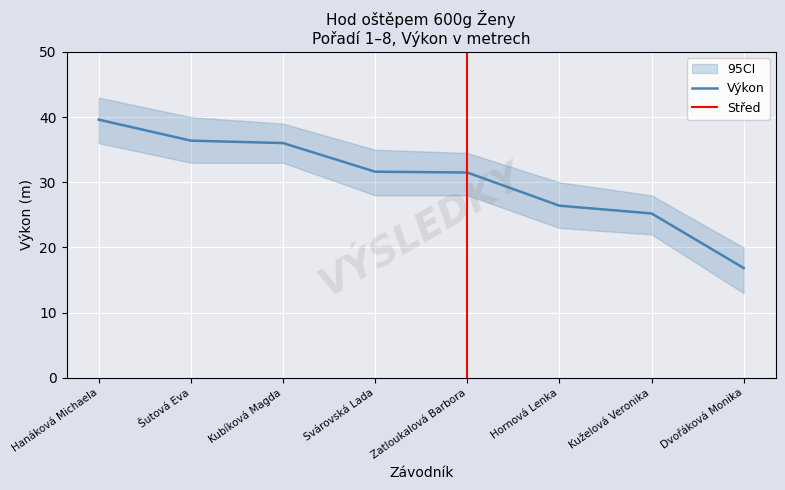

Rank the categories by value from lowest to highest.

Dvořáková Monika, Kuželová Veronika, Hornová Lenka, Zatloukalová Barbora, Svárovská Lada, Kubíková Magda, Šutová Eva, Hanáková Michaela